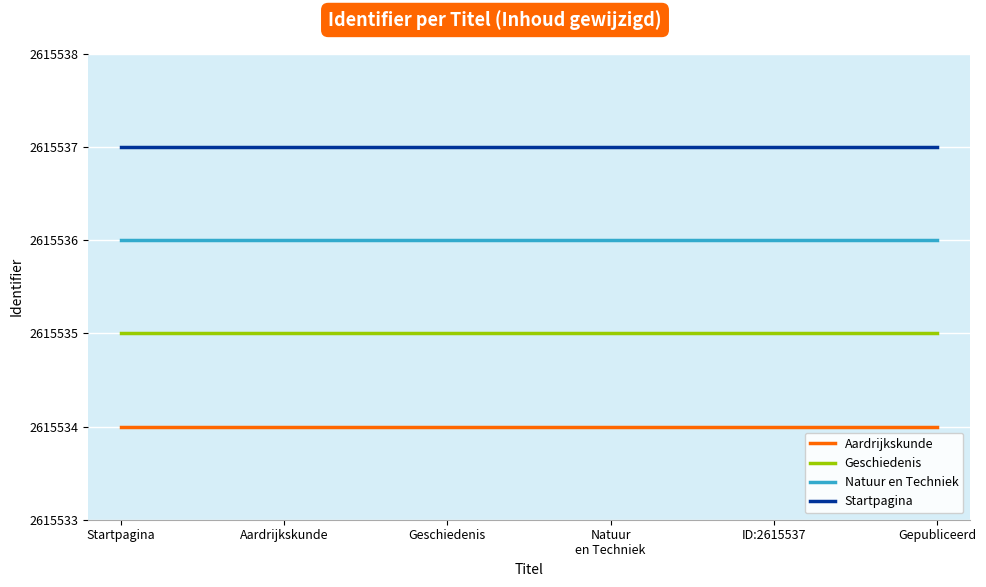

Rank the series at ID:2615537 from lowest to highest value.

Aardrijkskunde, Geschiedenis, Natuur en Techniek, Startpagina